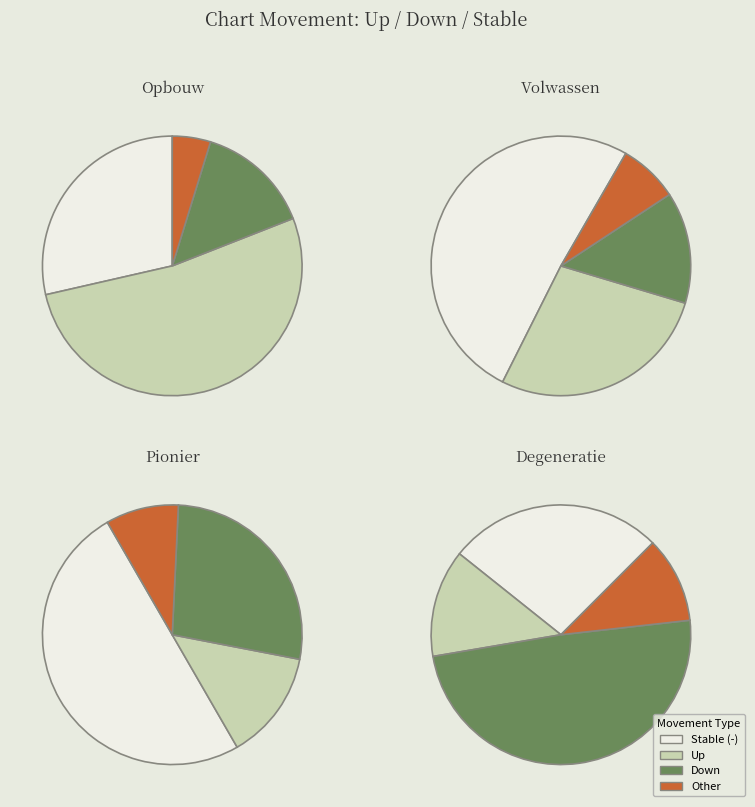

Is - the majority of the pie?

Yes